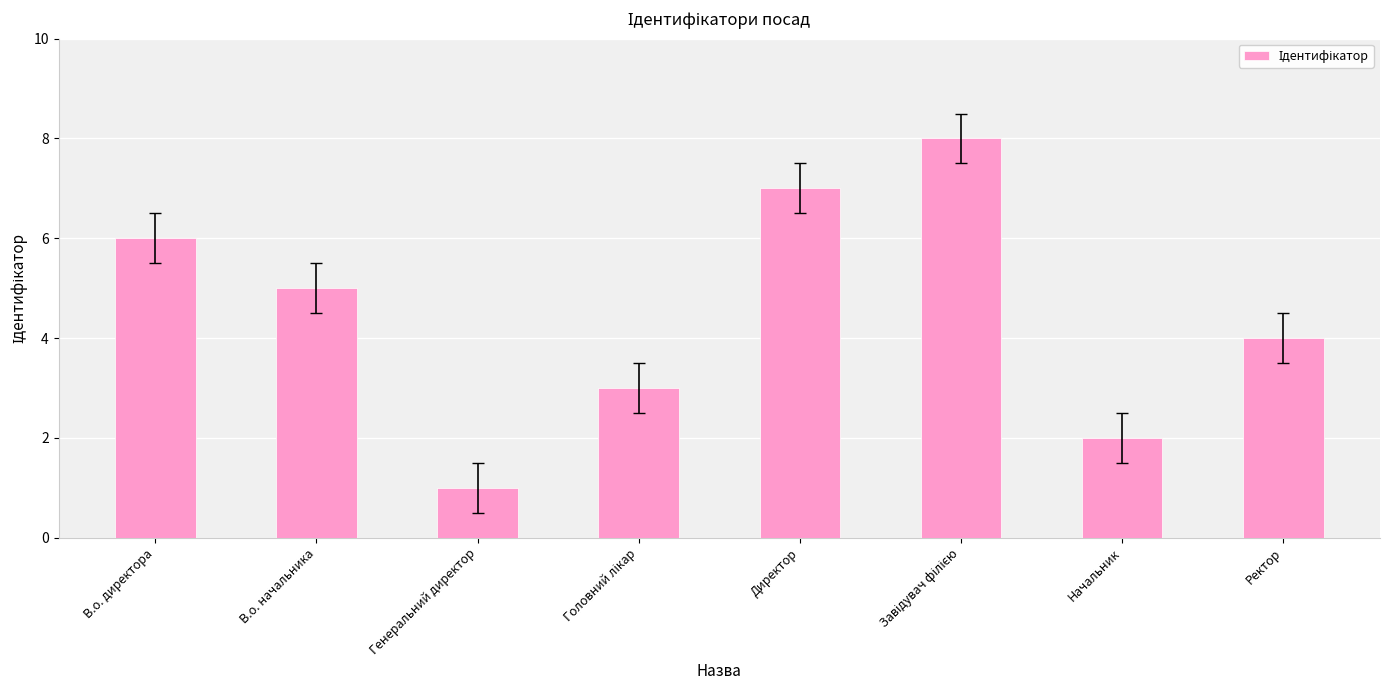

What is the ratio of the value at В.о. начальника to the value at Начальник?

2.5